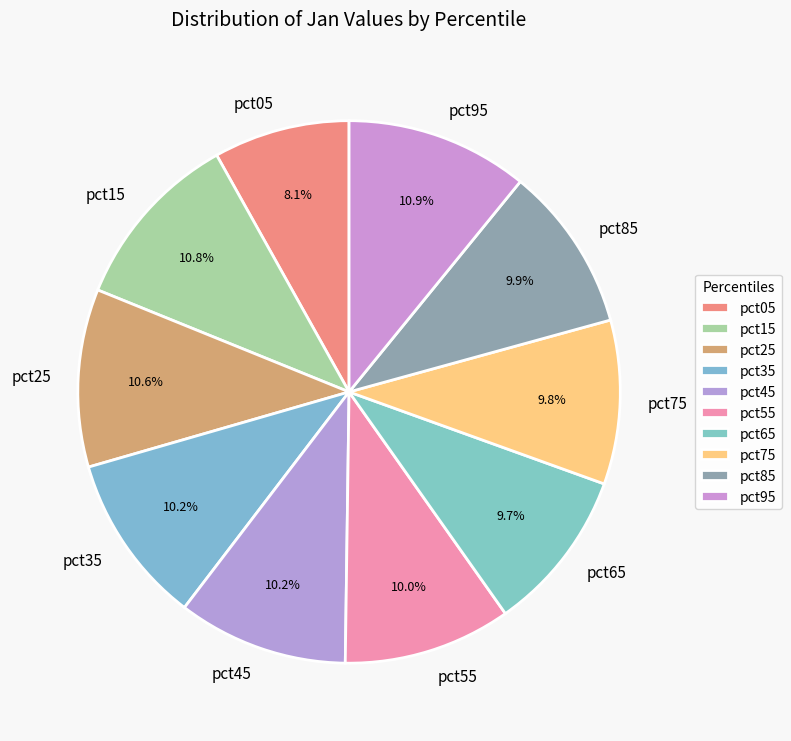

Which slice is the smallest?

pct05